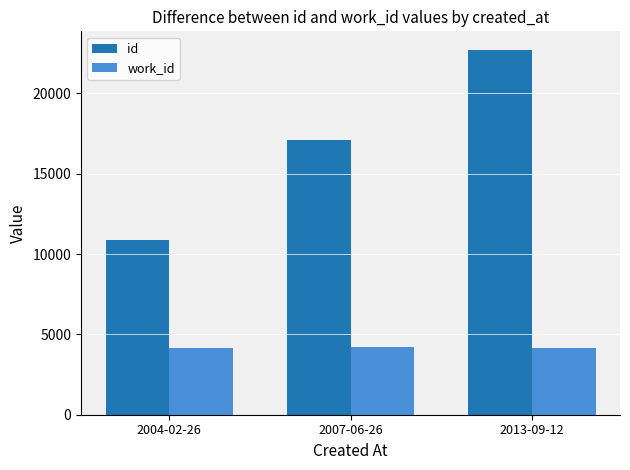

The value of id at 2007-06-26 is 17081. True or false?

True